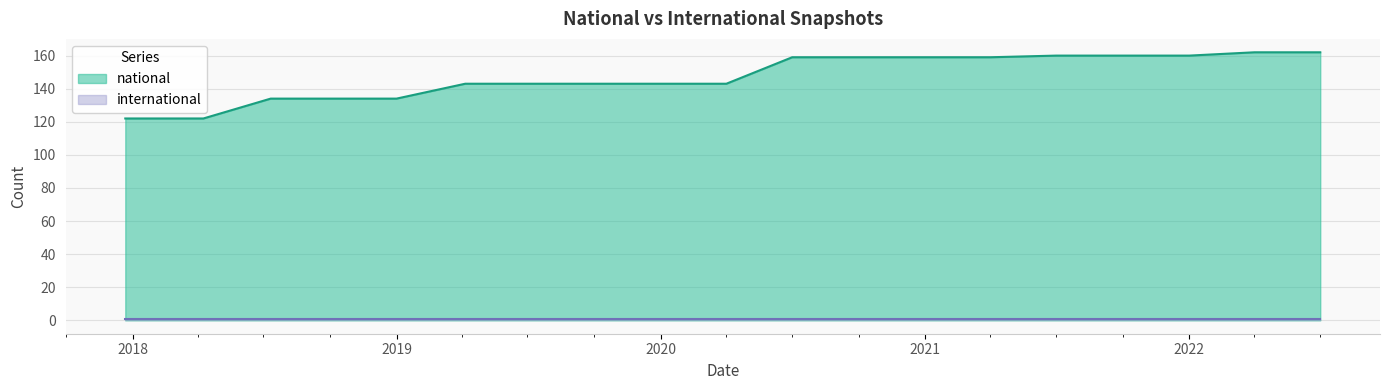

What is the difference between the second highest and second lowest values?

40